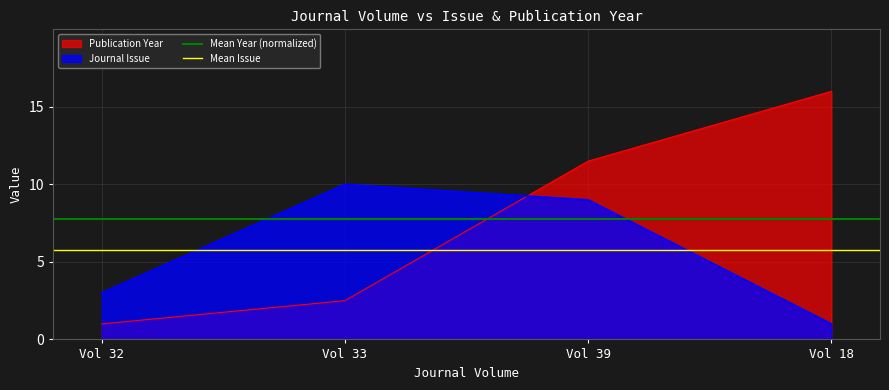

Rank the categories by Journal Issue value from highest to lowest.

Vol 33, Vol 39, Vol 32, Vol 18